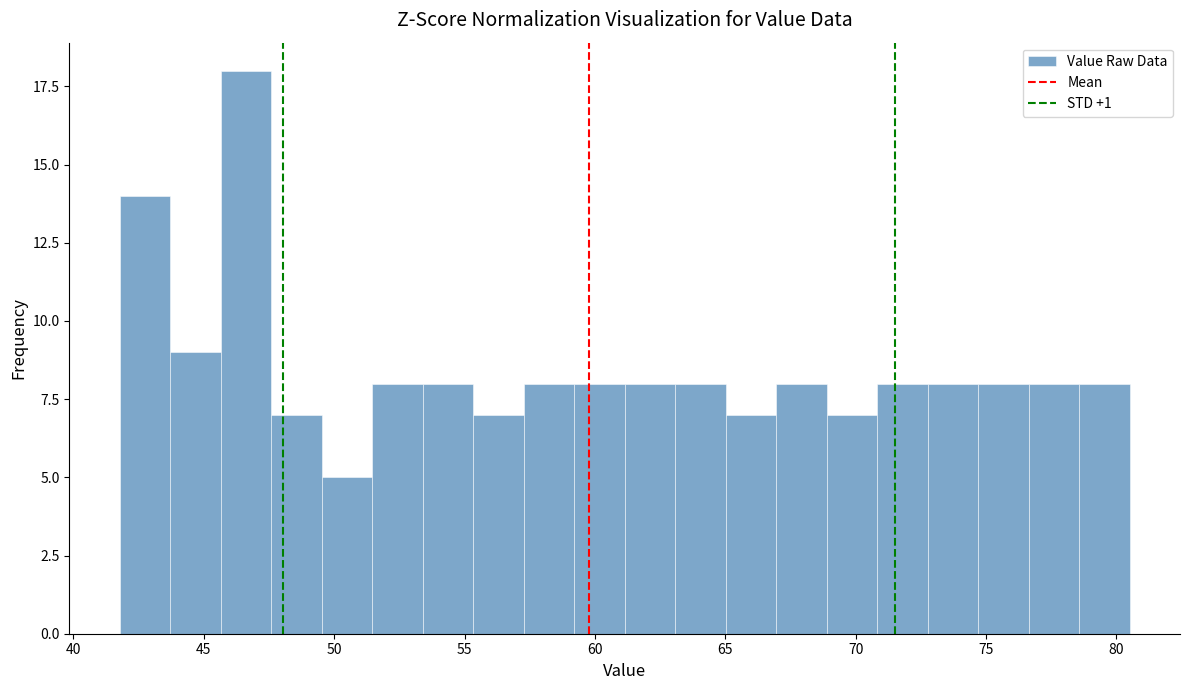

Around what value on the x-axis is the tallest bar? Give the approximate position of its centre, as read against the axis.

46.5